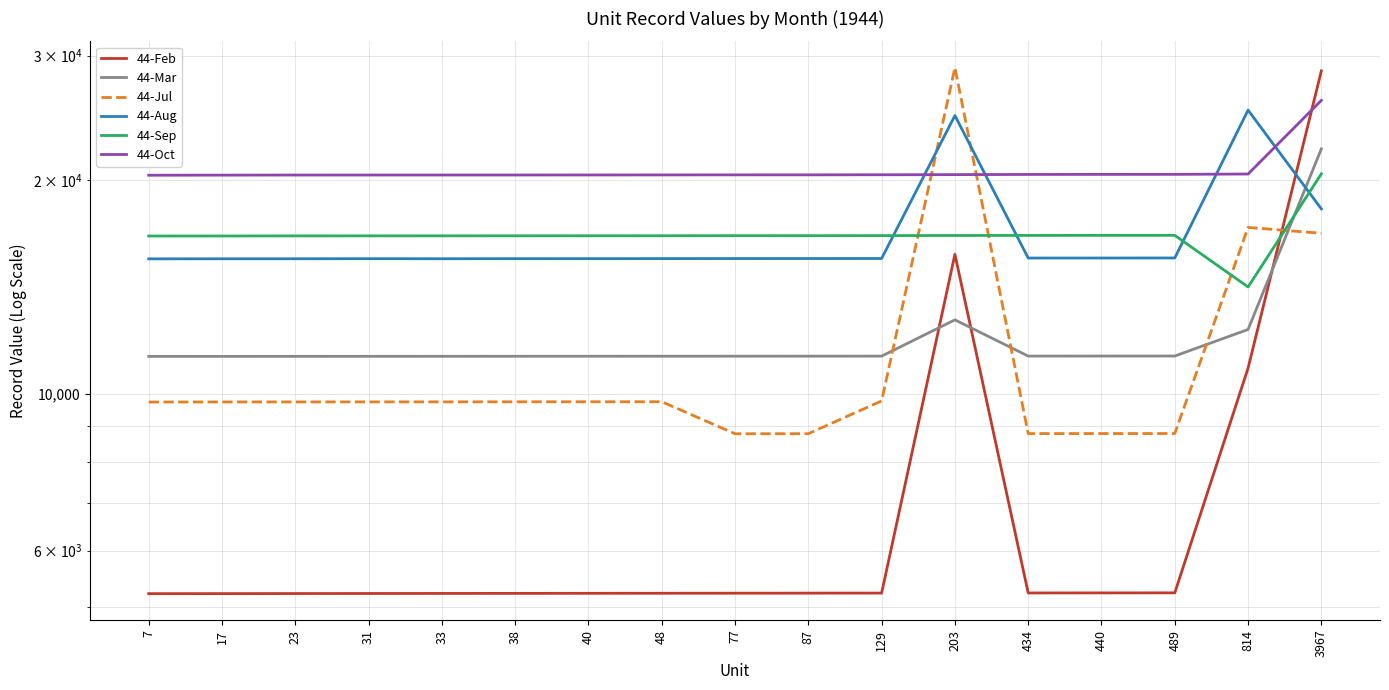

At which category is the sum across all series the highest?

3967